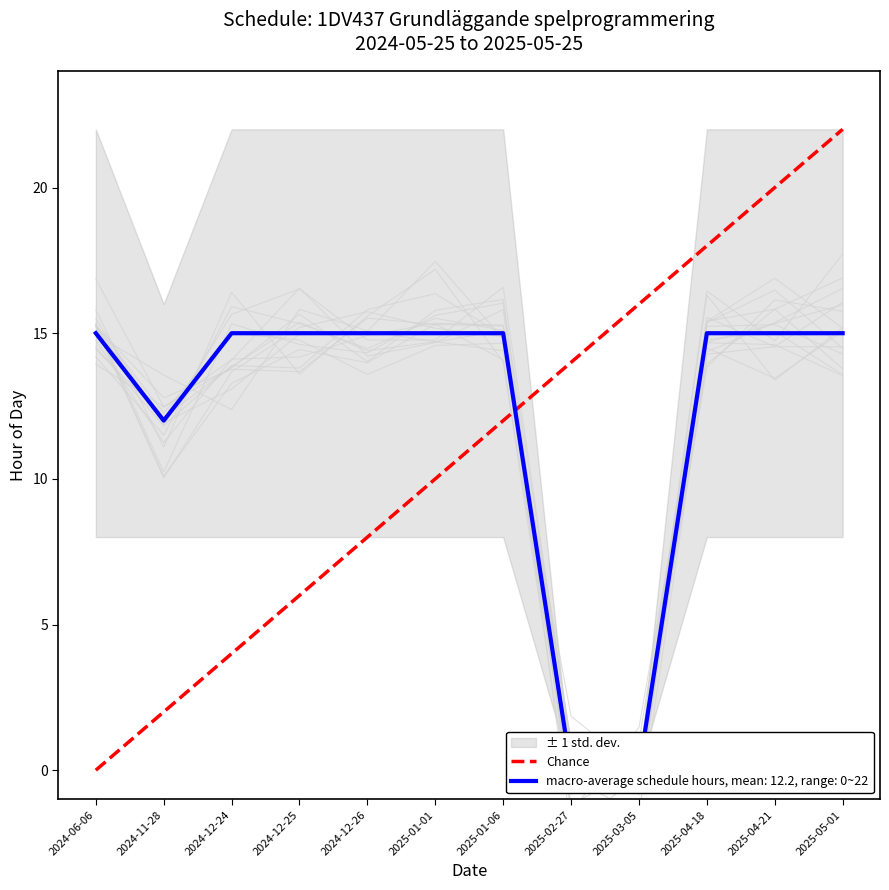

Which category has the highest value across all series?

2025-05-01